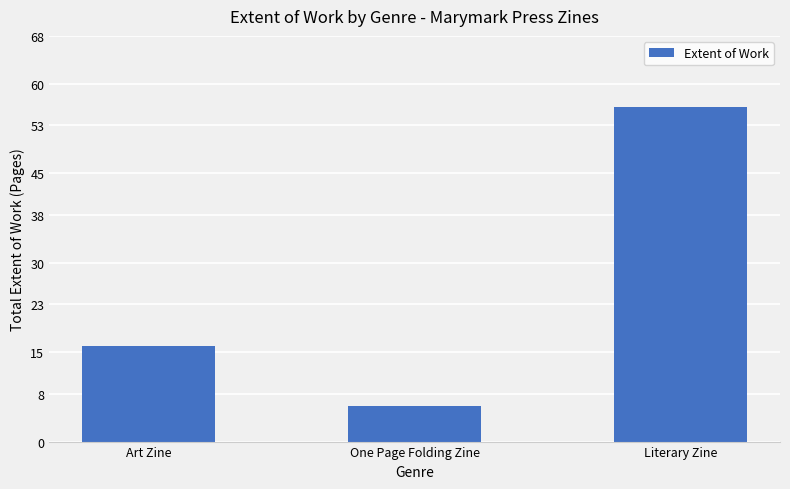

Which label corresponds to the largest value in the chart?

Literary Zine